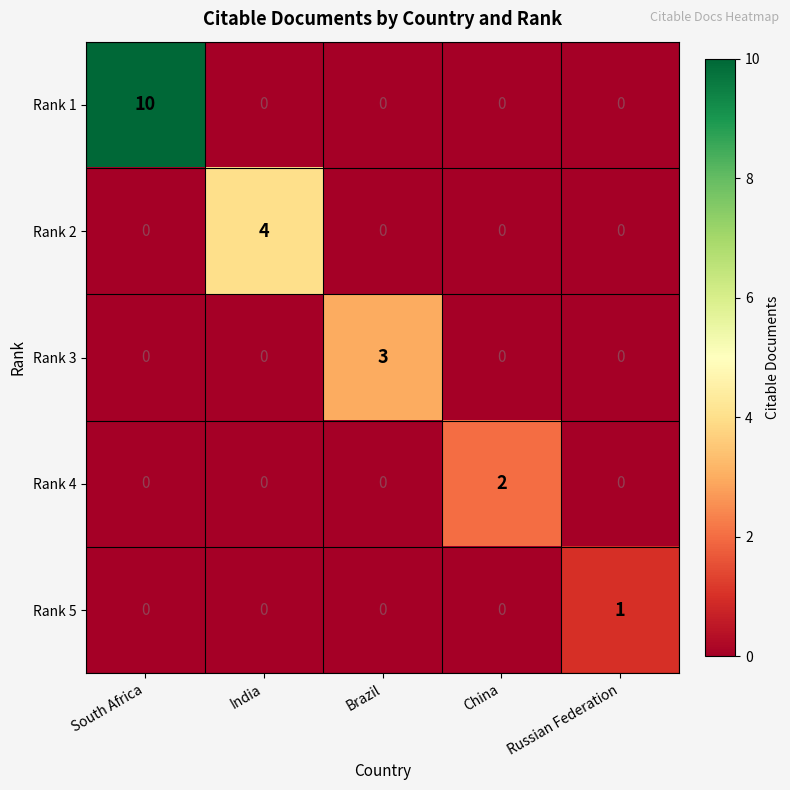

Count the Rank 4 values in the range 0 to 1.

4